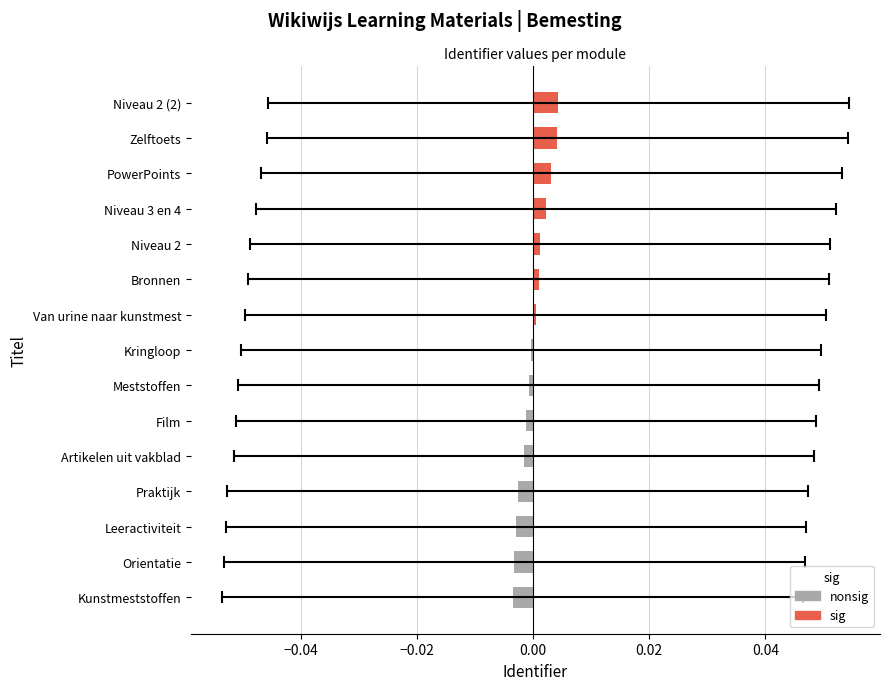

How many bars are there in total?

15